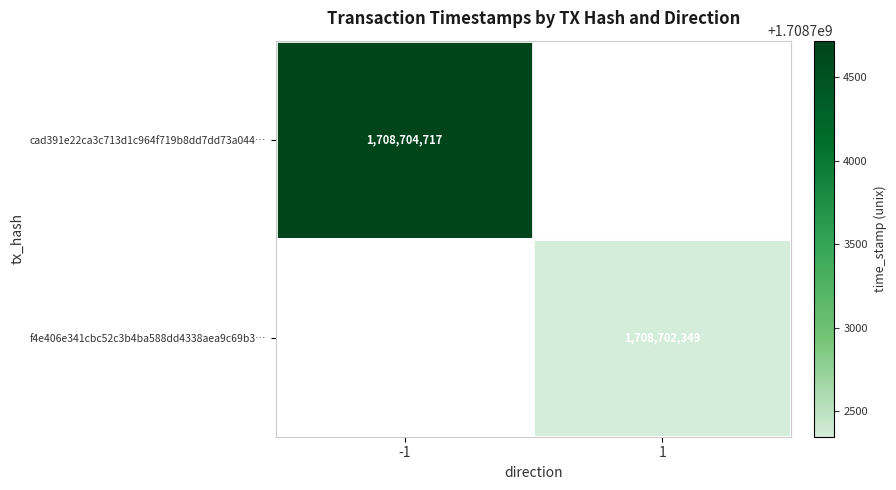

The value of cad391e22ca3c713d1c964f719b8dd7dd73a044… at -1 is 507335930. True or false?

False